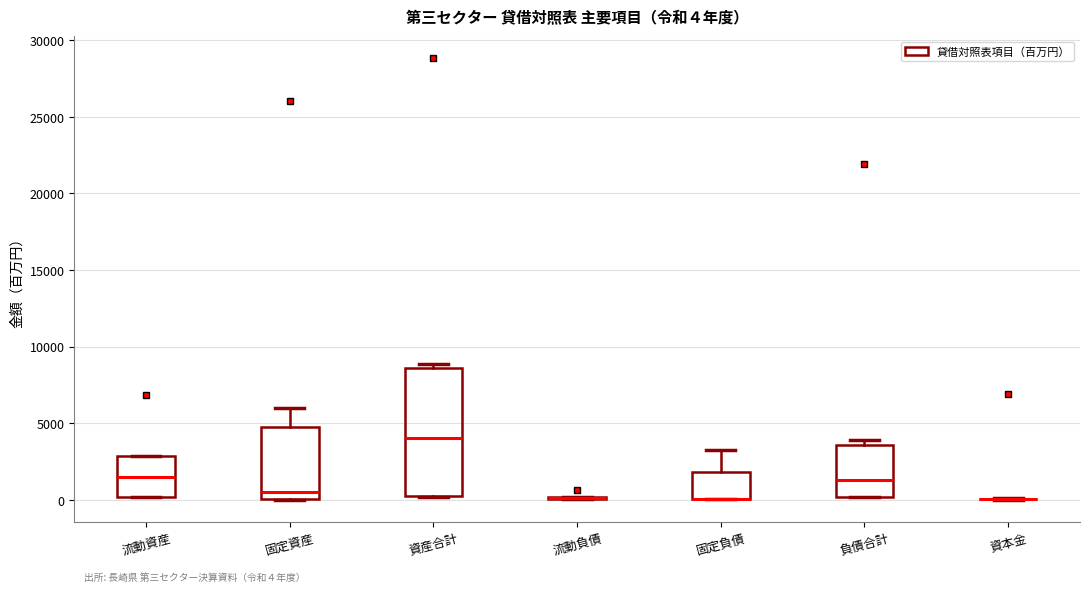

Which box is the tallest, from its lower edge to its upper edge?

資産合計